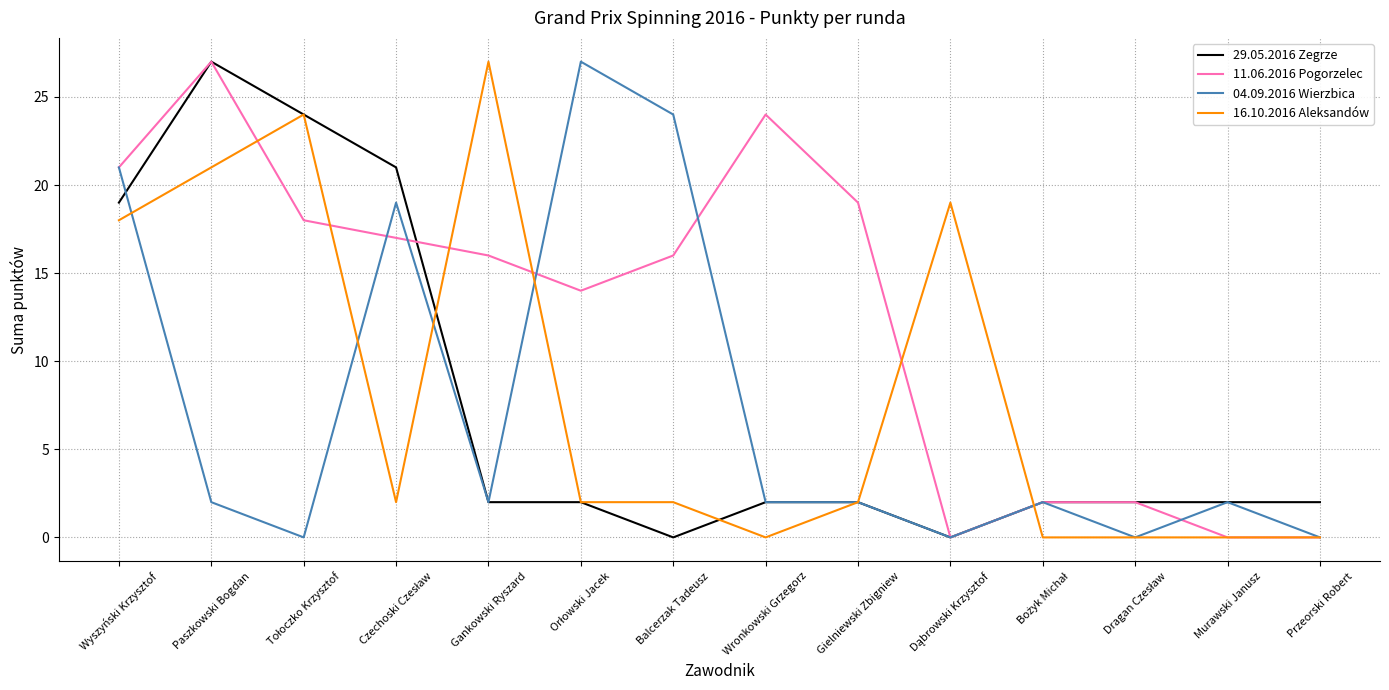

Reading right to left, transcribe all the data shown in this chart.

29.05.2016 Zegrze: 2	2	2	2	0	2	2	0	2	2	21	24	27	19
11.06.2016 Pogorzelec: 0	0	2	2	0	19	24	16	14	16	17	18	27	21
04.09.2016 Wierzbica: 0	2	0	2	0	2	2	24	27	2	19	0	2	21
16.10.2016 Aleksandów: 0	0	0	0	19	2	0	2	2	27	2	24	21	18